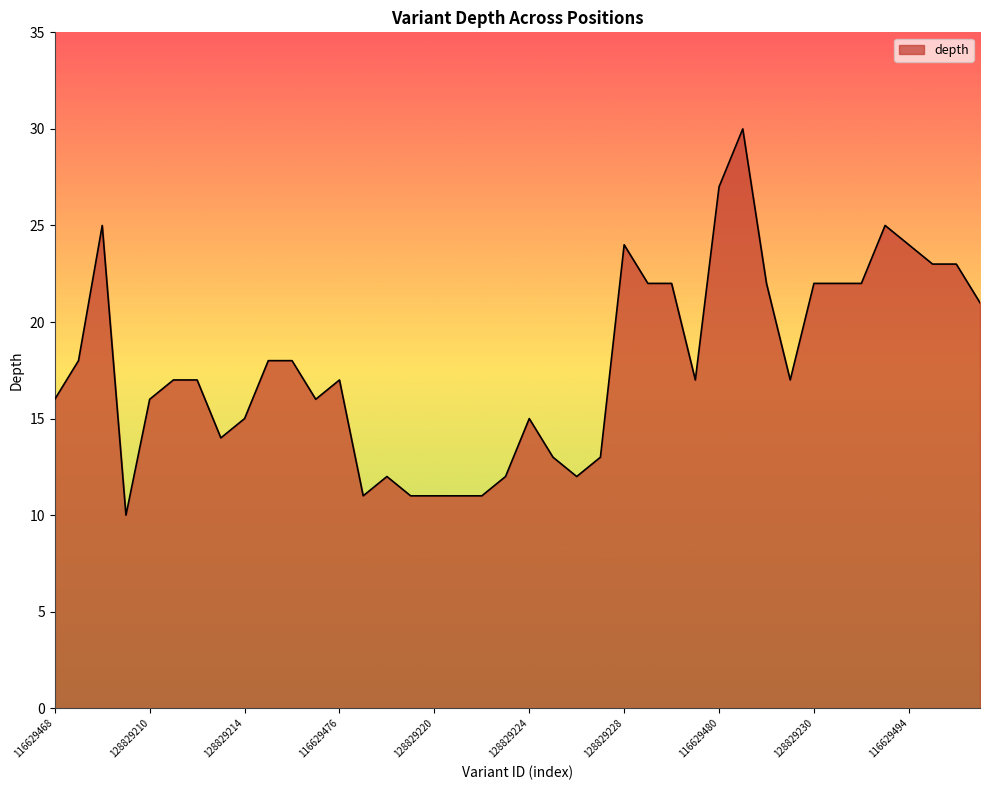

What is the sum of all values?

712